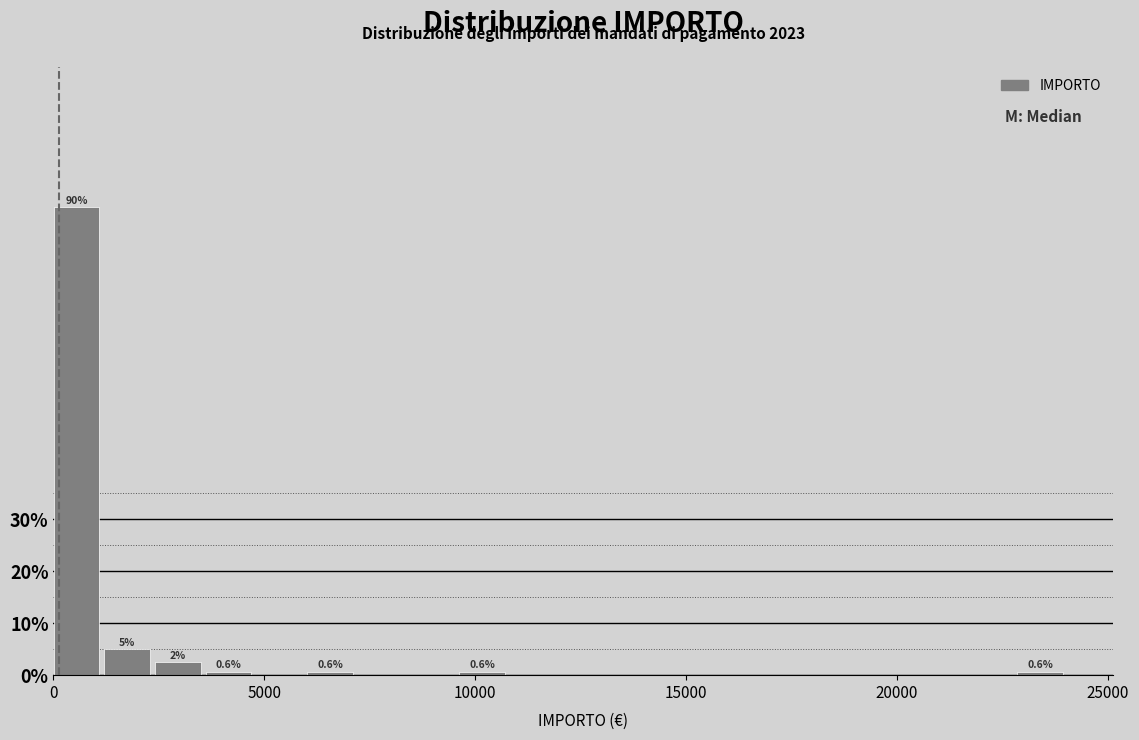

Around what value on the x-axis is the tallest bar? Give the approximate position of its centre, as read against the axis.

500